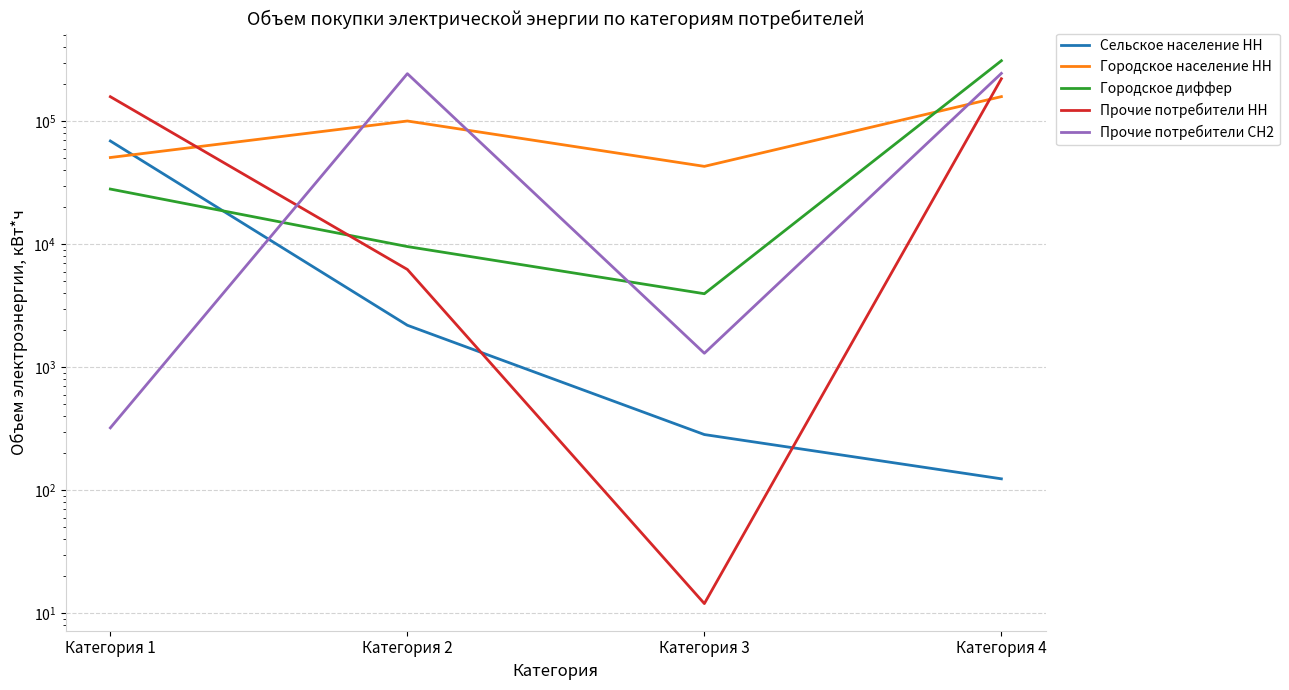

Is it true that Прочие потребители СН2 equals 245255 at Категория 4?

True